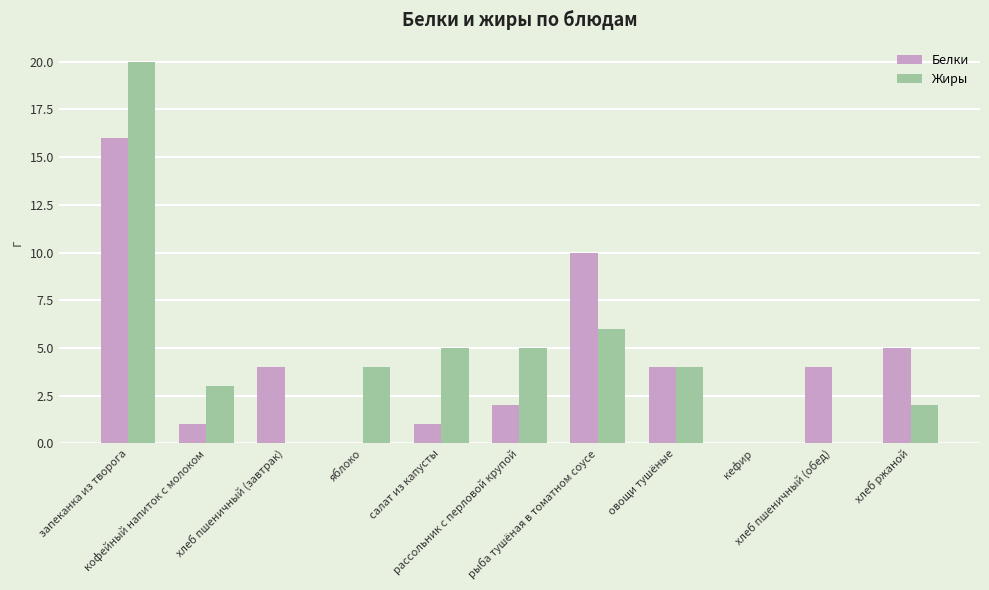

At which label is Белки closest to 8?

рыба тушёная в томатном соусе